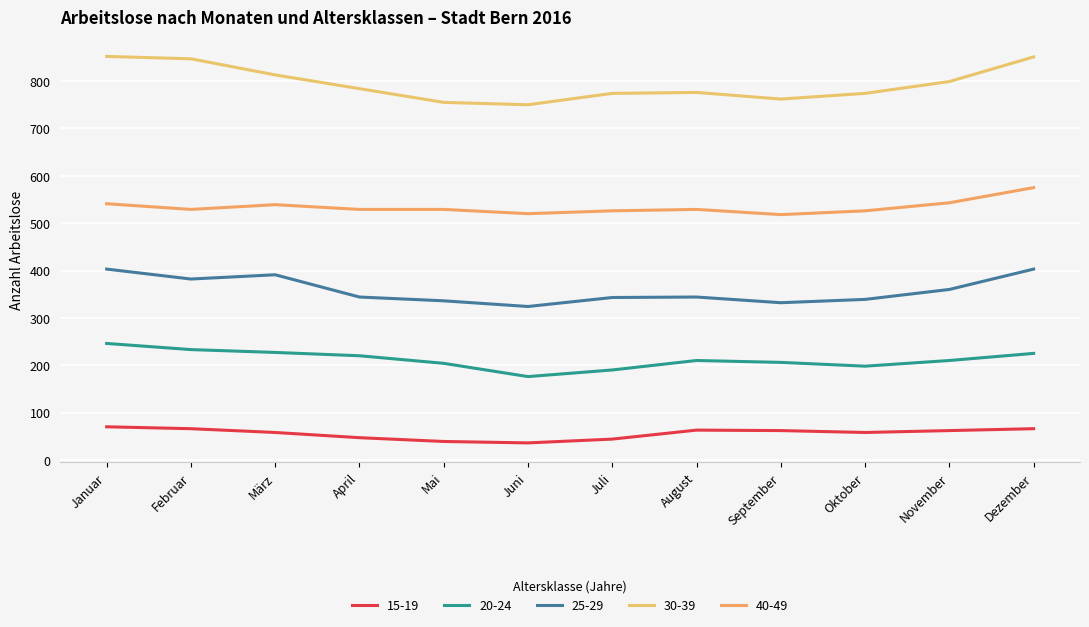

At Februar, list the series in order from largest to smallest.

30-39, 40-49, 25-29, 20-24, 15-19